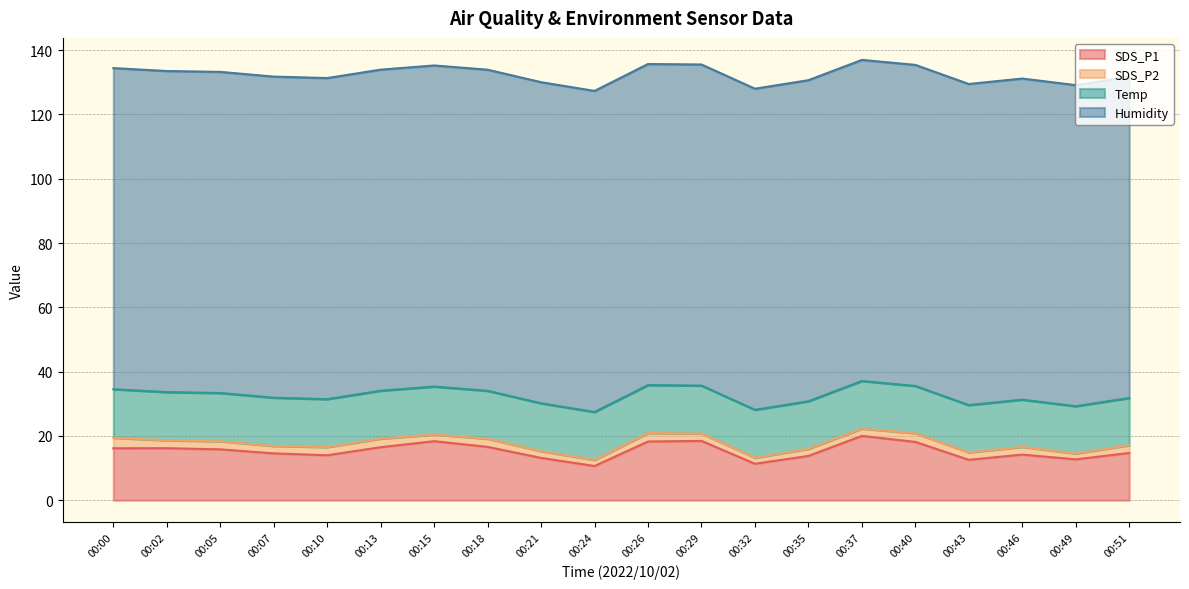

What are all the series names shown in the legend?

SDS_P1, SDS_P2, Temp, Humidity